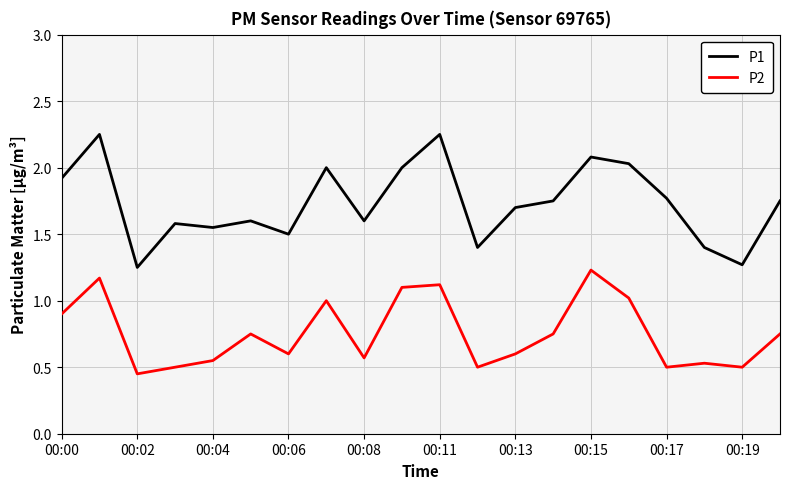

Which series has the largest total across all categories?

P1